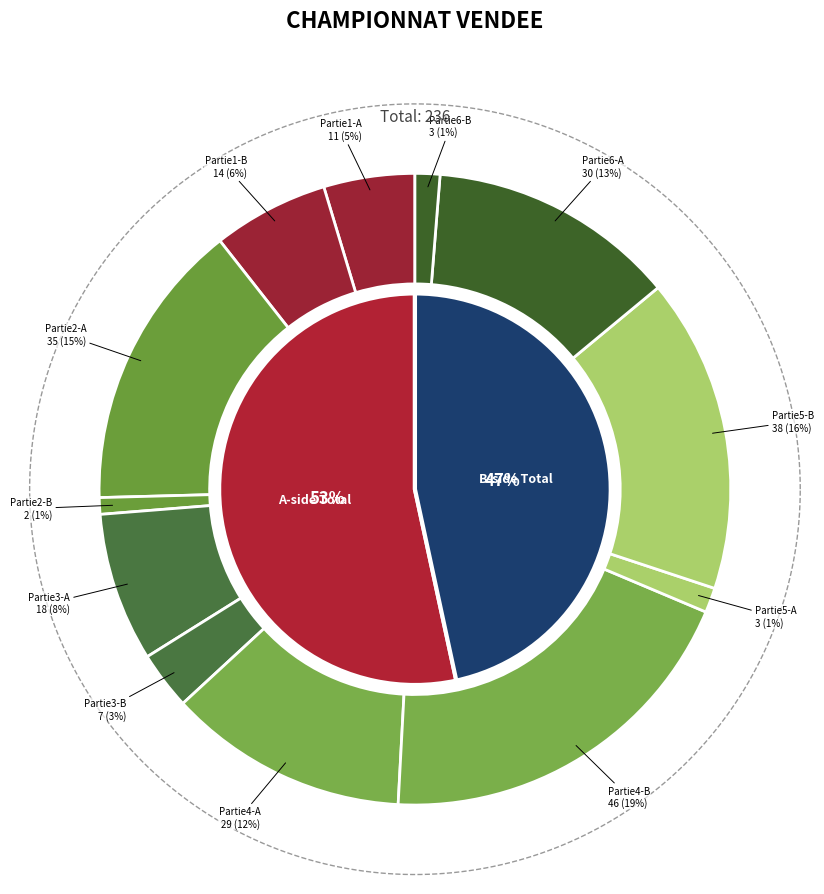

At Partie1-A, list the series in order from smallest to largest.

Partie5, Partie1, Partie3, Partie4, Partie6, Partie2